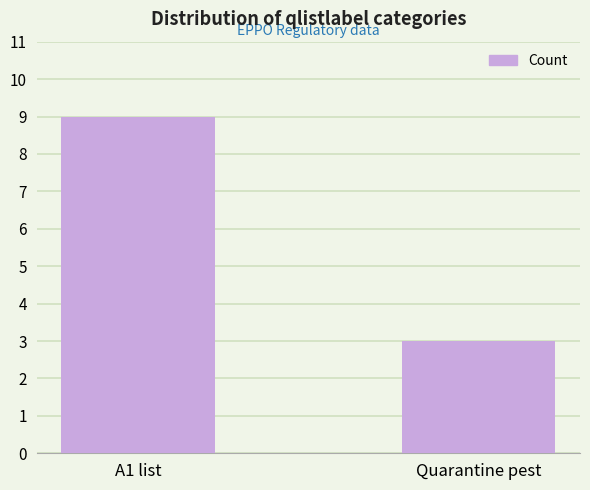

What is the change in value from A1 list to Quarantine pest?

-6